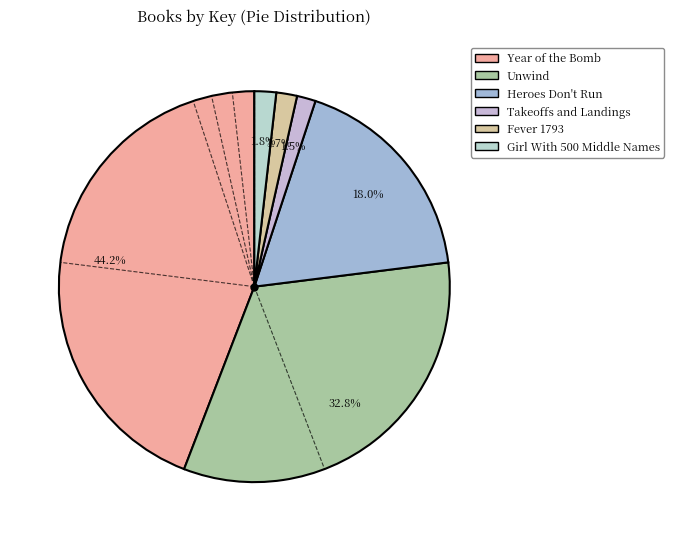

Is the sum of Girl With 500 Middle Names and Year of the Bomb greater than half?

No